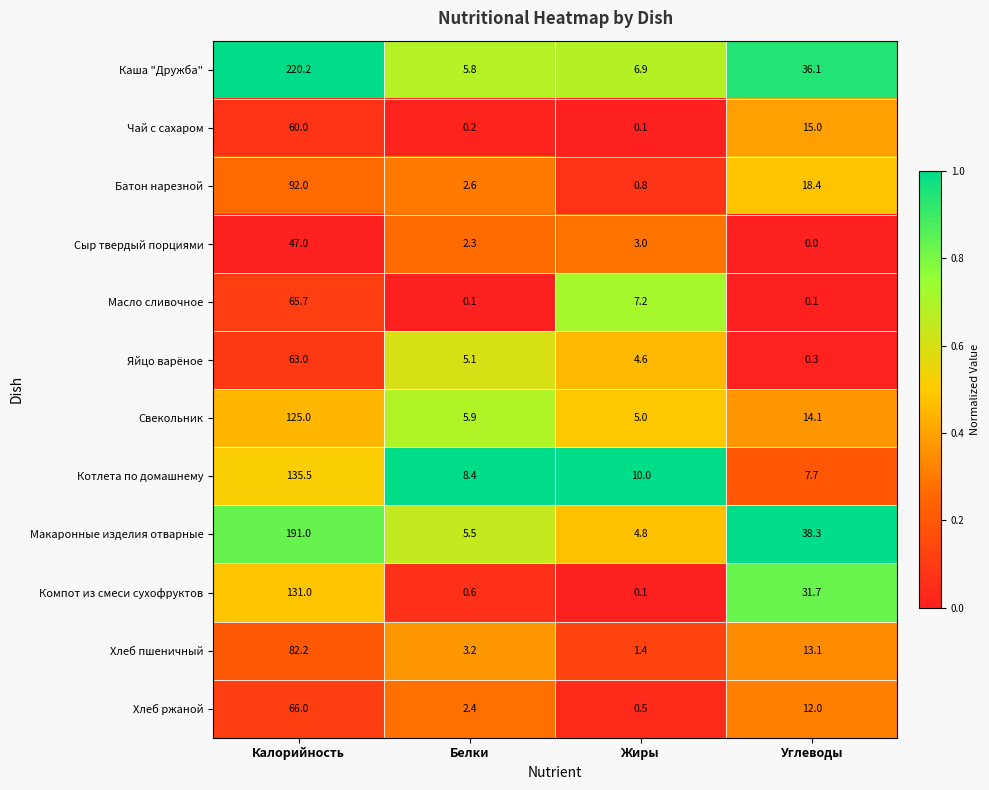

Which series has the widest spread of values?

Каша "Дружба"